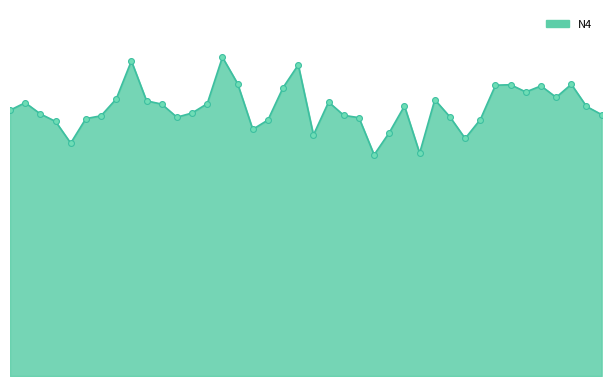

Does the chart have visible grid lines?

No